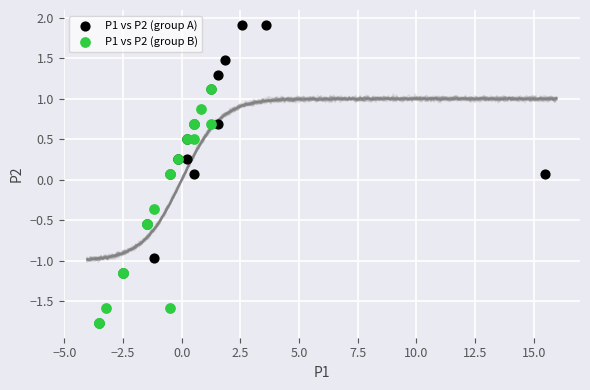

Which series has the widest spread of Y values?

P1 vs P2 (group A)